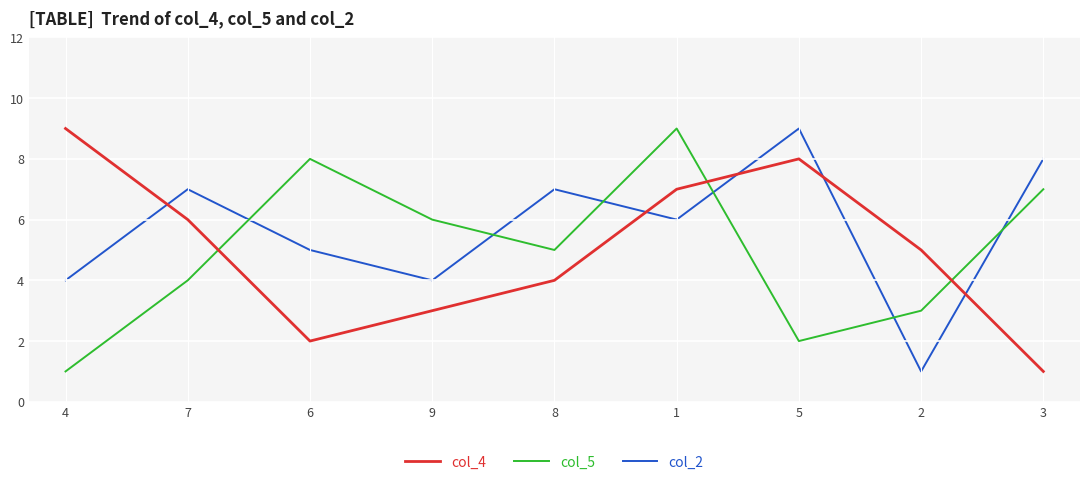

What position from the right is 5?

3